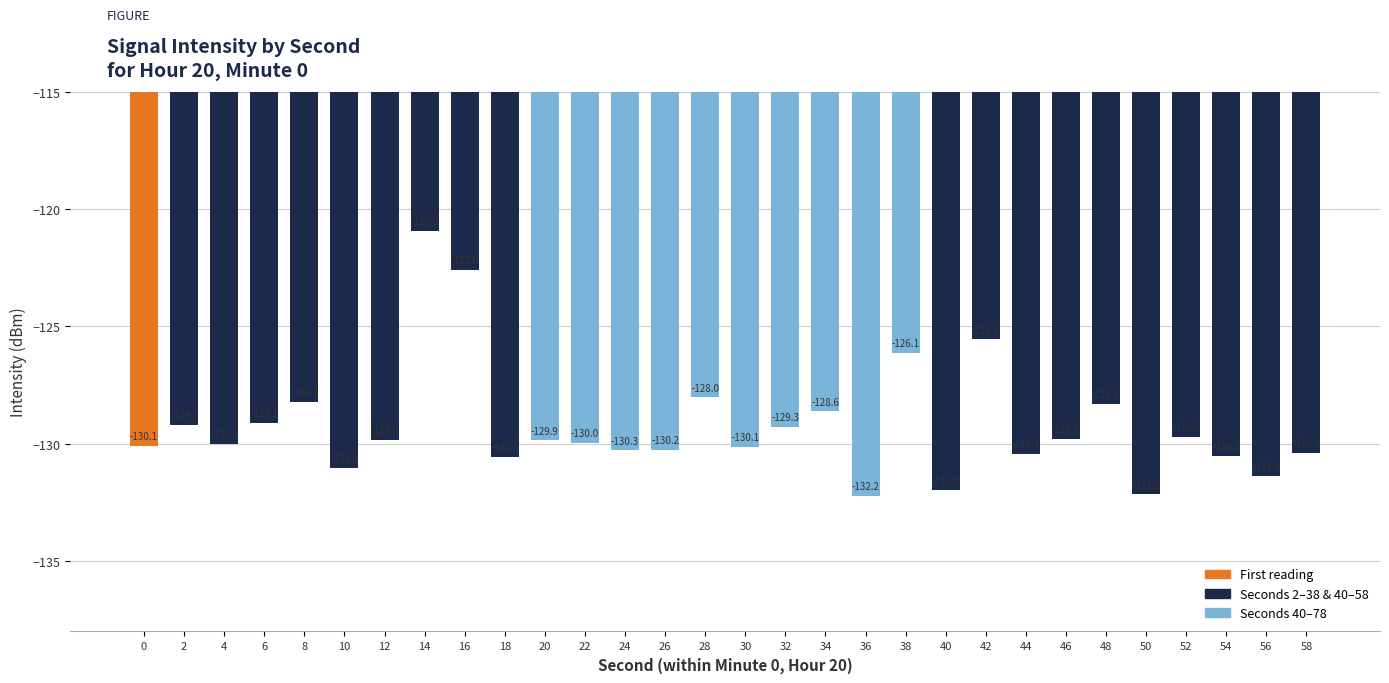

Is it true that the value at 10 is -207.4?

False